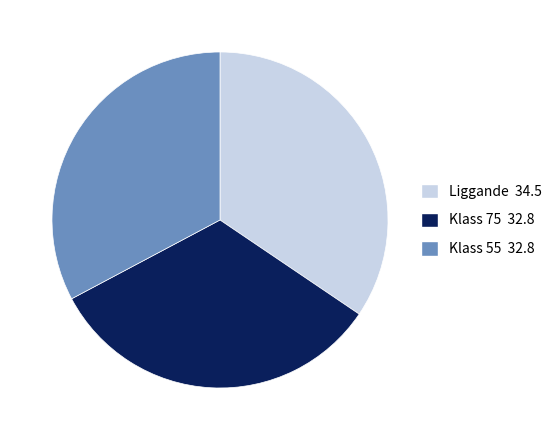

Is there a majority slice in this chart?

No